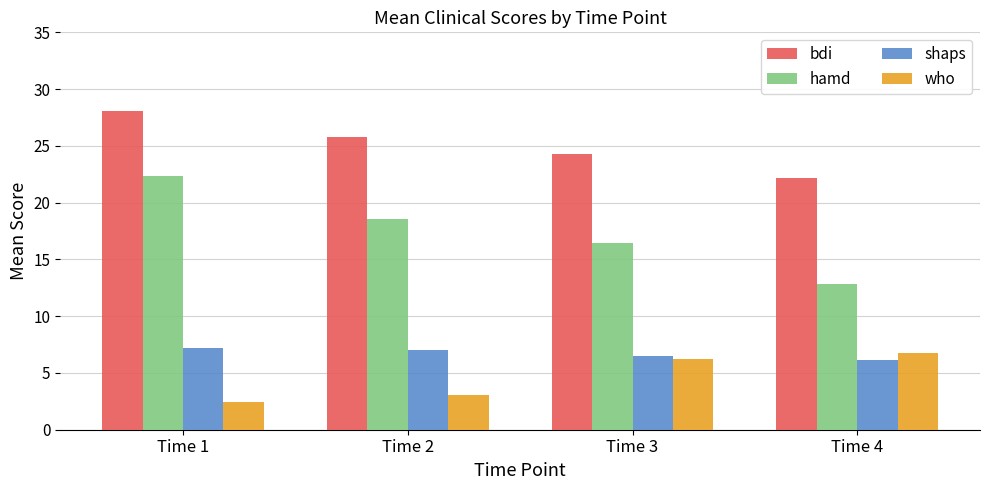

At Time 1, list the series in order from largest to smallest.

bdi, hamd, shaps, who